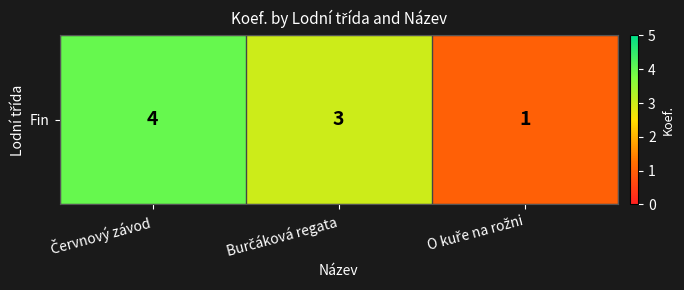

What is the difference between the values at O kuře na rožni and Červnový závod?

3